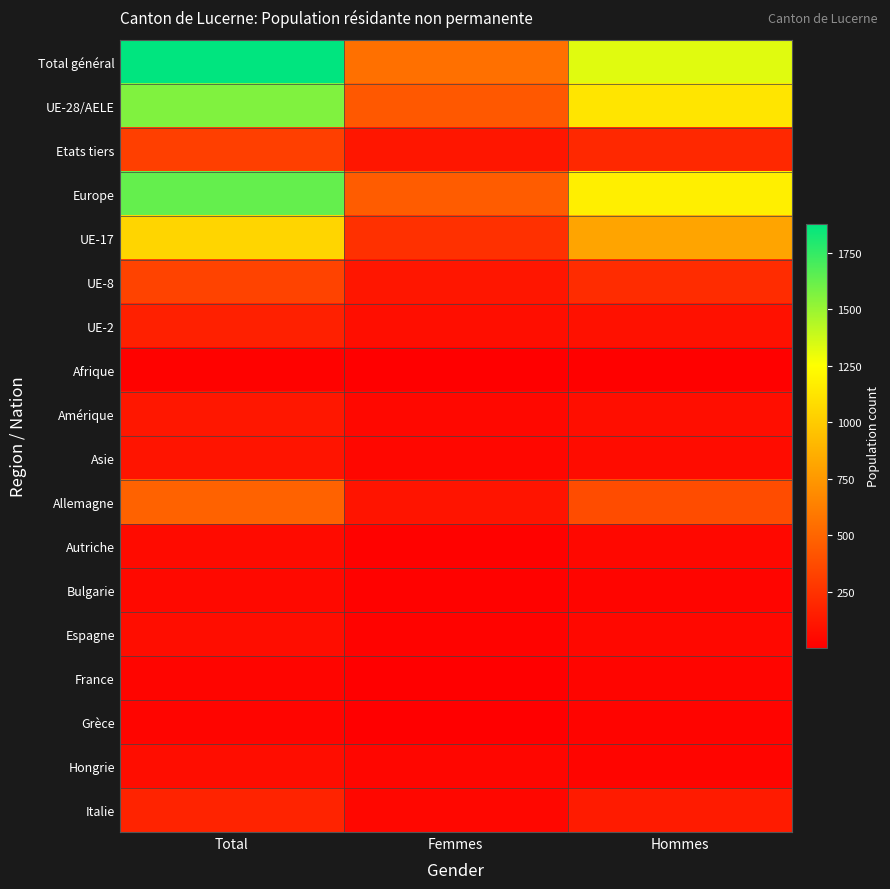

At how many categories does at least one series exceed 1219?

2